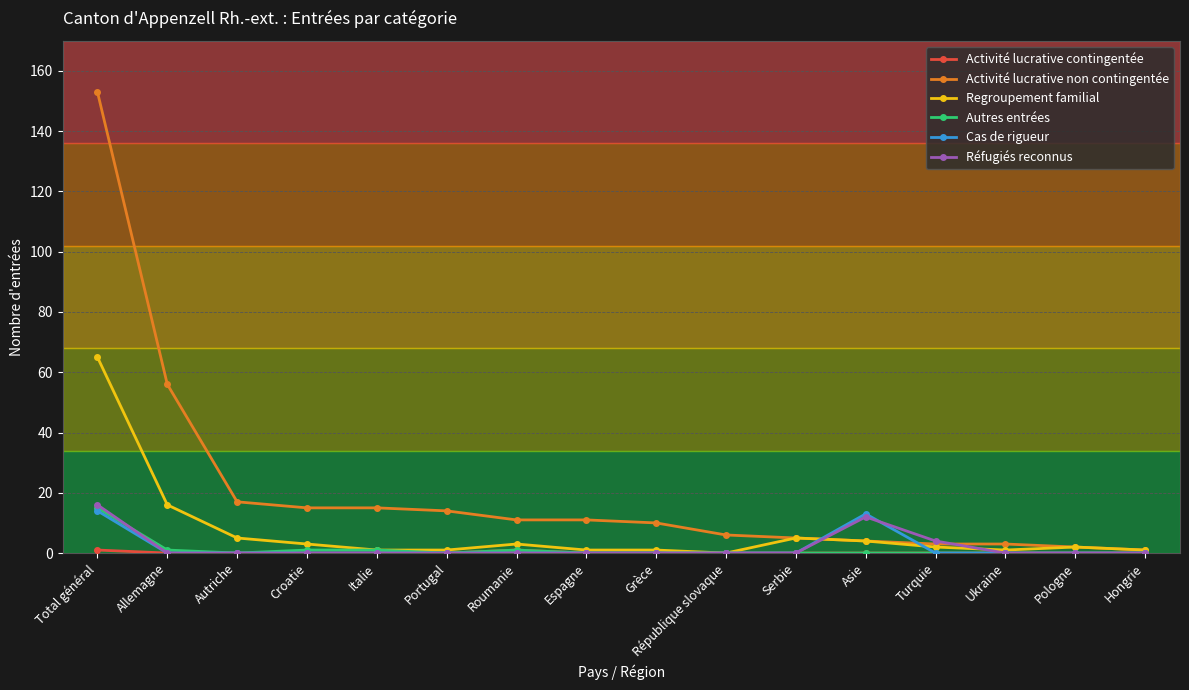

How many lines are shown in the chart?

6